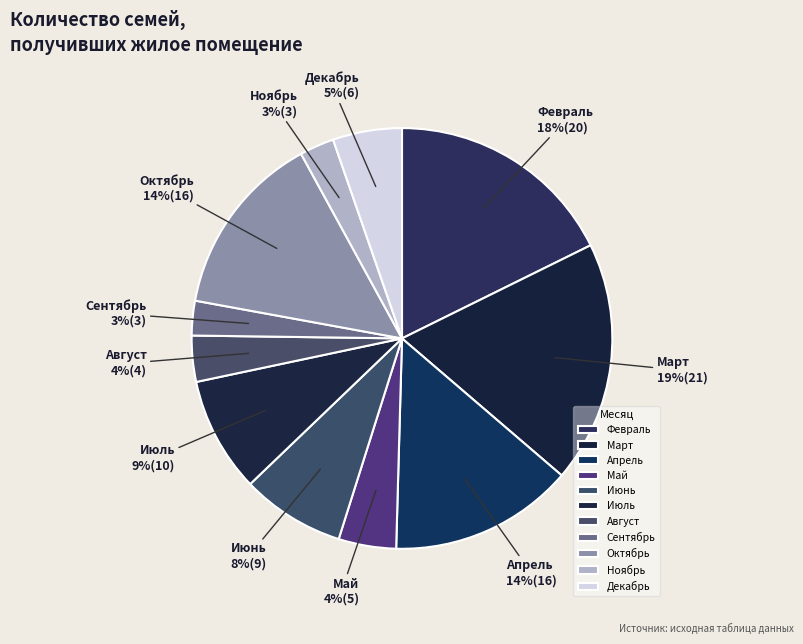

What is the largest slice in the pie chart?

Март